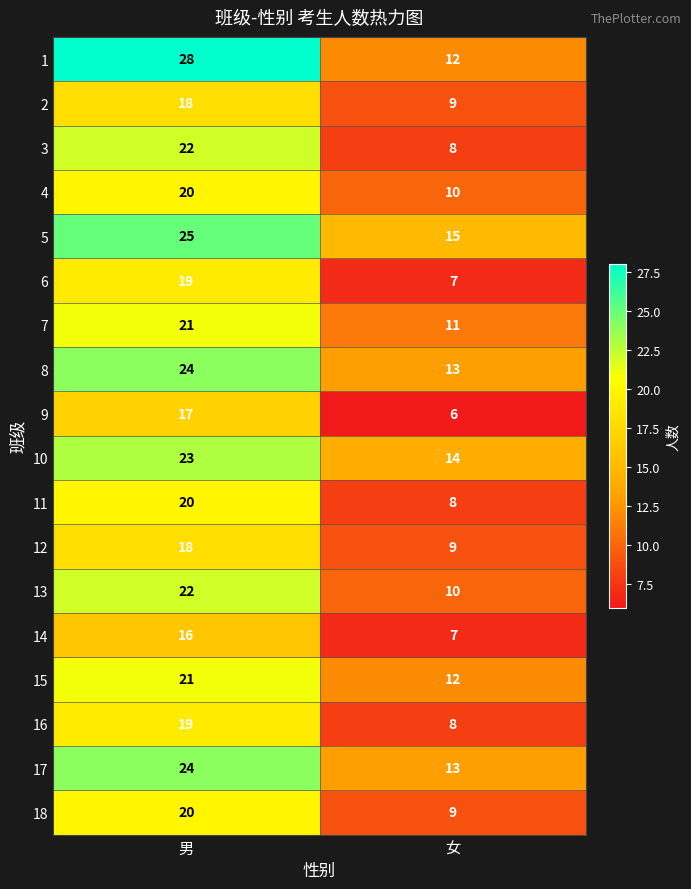

The 3 series shows 22 at 男. True or false?

True